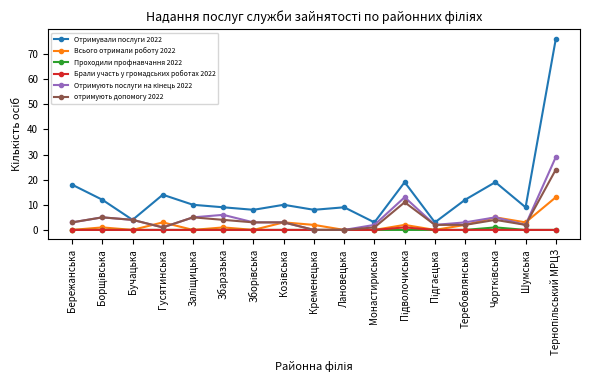

What is the lowest value of the Отримували послуги 2022 series?

3